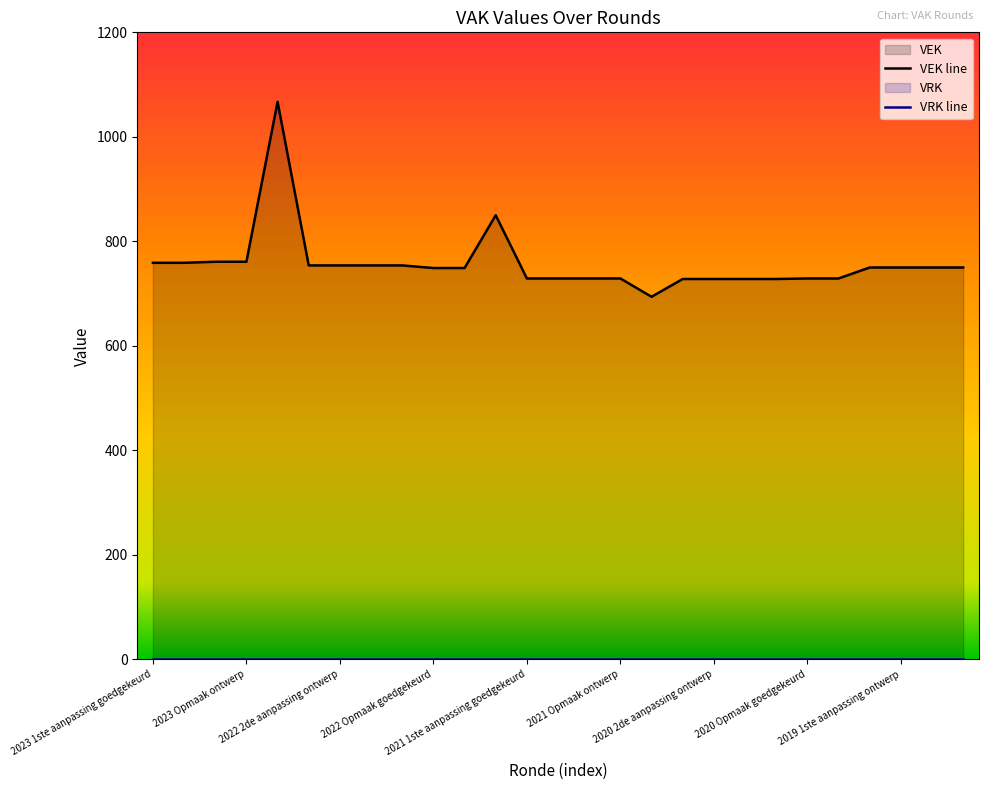

How many data points does each series have?

27